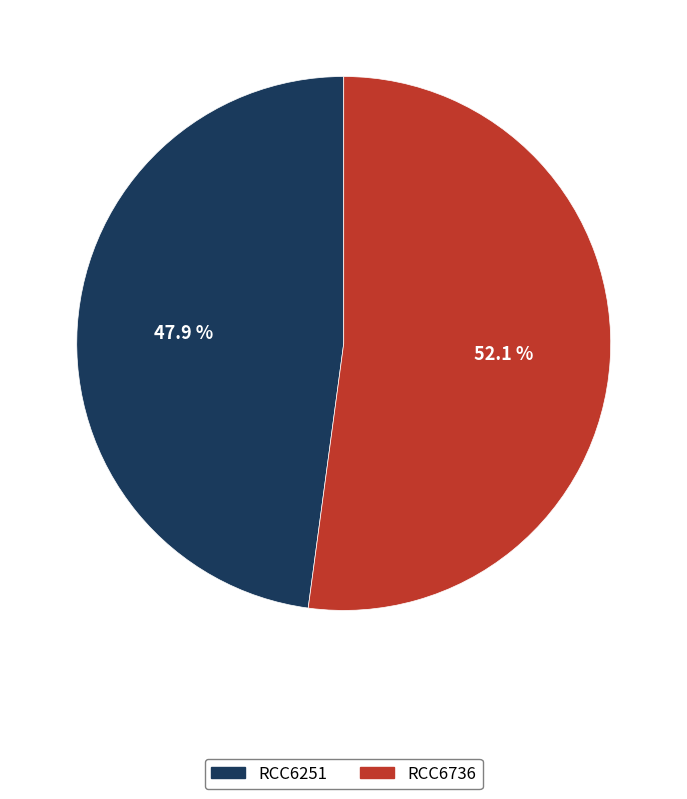

Rank the categories by value from lowest to highest.

RCC6251, RCC6736